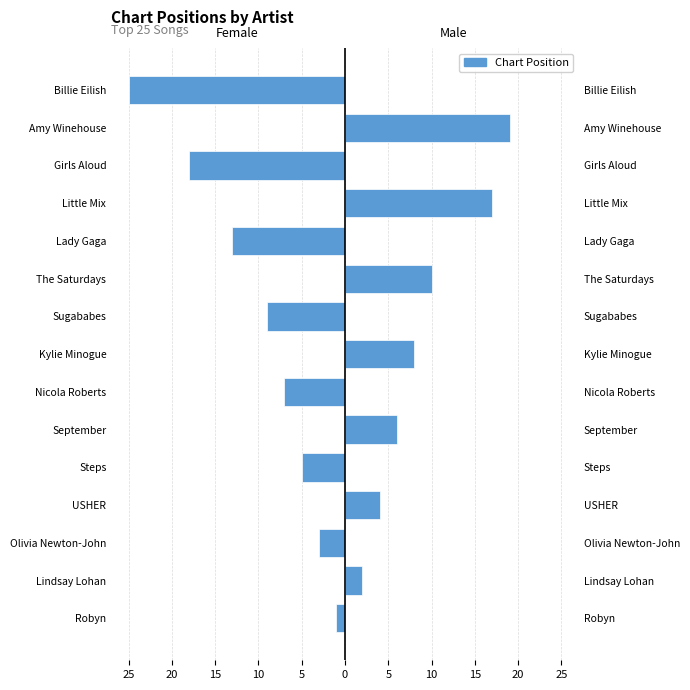

How many values in Male side are above zero?

7